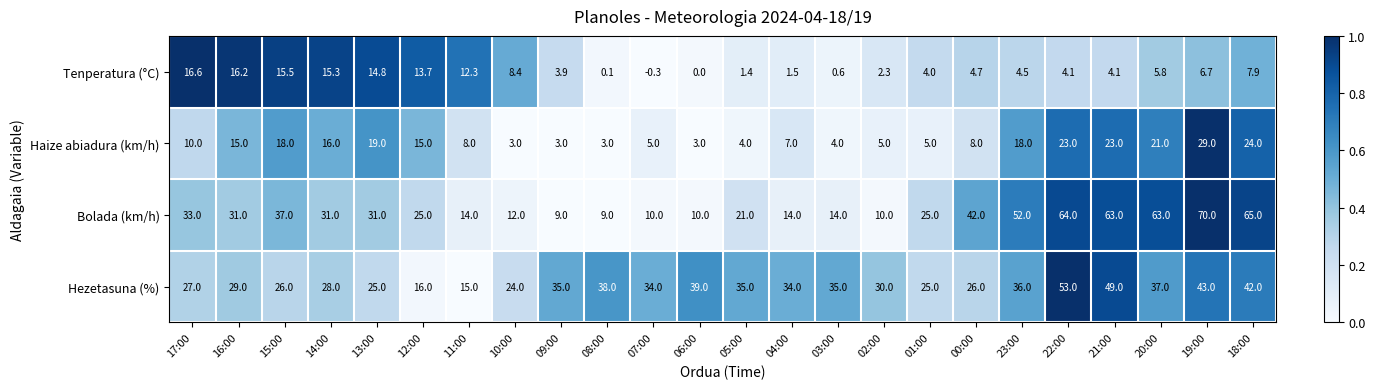

What is the spread (max minus min) of values at 10:00?

21.0